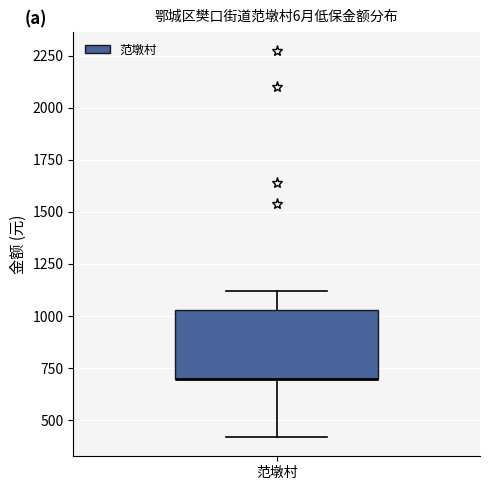

Where is the lower edge of the box for 范墩村 on the y-axis? The values are not printed on the chart, so give them approximately, as read against the axis.

700